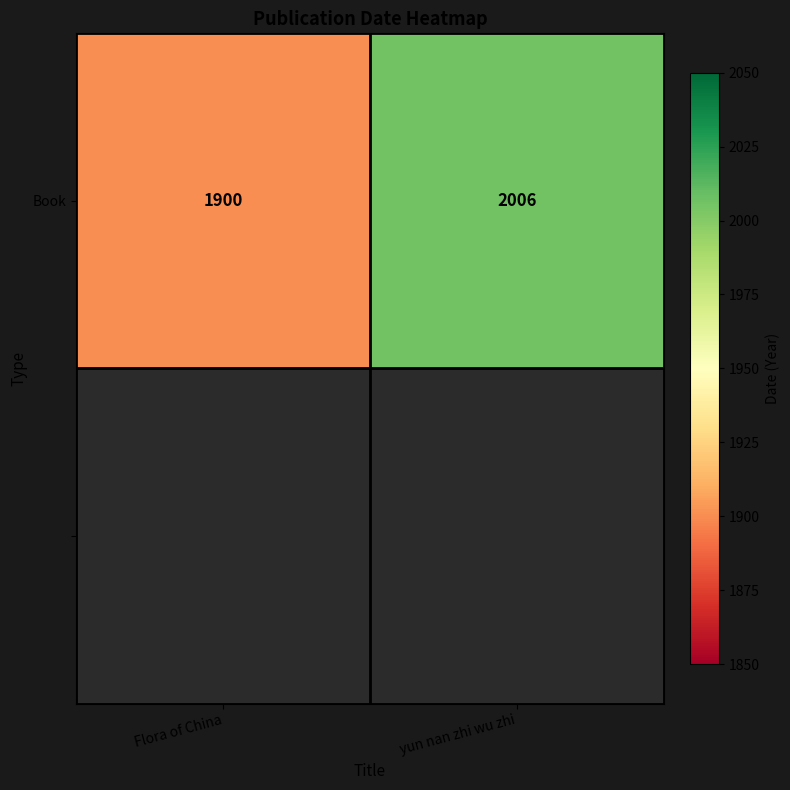

How many data points are less than 2006?

1